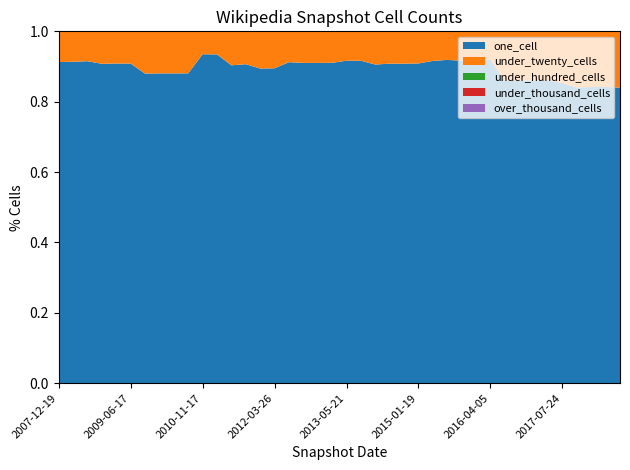

Reading left to right, transcribe all the data shown in this chart.

one_cell: 2007-12-19=324	2008-04-01=328	2008-10-10=334	2008-12-17=246	2009-04-06=248	2009-06-17=248	2009-09-25=139	2009-12-16=140	2010-04-01=140	2010-07-26=140	2010-11-17=287	2011-02-21=285	2011-06-10=346	2011-09-05=359	2012-01-18=389	2012-03-26=392	2012-07-13=489	2012-10-31=507	2012-12-11=507	2013-02-20=509	2013-05-21=571	2013-07-09=570	2013-09-10=576	2014-03-28=593	2014-09-08=622	2015-01-19=627	2015-04-09=632	2015-07-03=645	2015-10-01=670	2016-01-04=680	2016-04-05=679	2016-07-04=794	2016-10-07=793	2016-12-27=798	2017-04-12=803	2017-07-24=905	2017-10-12=870	2017-12-22=877	2018-04-09=879	2018-07-11=866
under_twenty_cells: 2007-12-19=31	2008-04-01=31	2008-10-10=31	2008-12-17=25	2009-04-06=25	2009-06-17=25	2009-09-25=19	2009-12-16=19	2010-04-01=19	2010-07-26=19	2010-11-17=20	2011-02-21=20	2011-06-10=37	2011-09-05=37	2012-01-18=46	2012-03-26=46	2012-07-13=47	2012-10-31=50	2012-12-11=50	2013-02-20=50	2013-05-21=52	2013-07-09=52	2013-09-10=60	2014-03-28=60	2014-09-08=63	2015-01-19=63	2015-04-09=58	2015-07-03=57	2015-10-01=61	2016-01-04=61	2016-04-05=59	2016-07-04=130	2016-10-07=129	2016-12-27=130	2017-04-12=130	2017-07-24=156	2017-10-12=165	2017-12-22=165	2018-04-09=165	2018-07-11=165
under_hundred_cells: 2007-12-19=0	2008-04-01=0	2008-10-10=0	2008-12-17=0	2009-04-06=0	2009-06-17=0	2009-09-25=0	2009-12-16=0	2010-04-01=0	2010-07-26=0	2010-11-17=0	2011-02-21=0	2011-06-10=0	2011-09-05=0	2012-01-18=0	2012-03-26=0	2012-07-13=0	2012-10-31=0	2012-12-11=0	2013-02-20=0	2013-05-21=0	2013-07-09=0	2013-09-10=0	2014-03-28=0	2014-09-08=0	2015-01-19=0	2015-04-09=0	2015-07-03=0	2015-10-01=0	2016-01-04=0	2016-04-05=0	2016-07-04=0	2016-10-07=0	2016-12-27=0	2017-04-12=0	2017-07-24=0	2017-10-12=0	2017-12-22=0	2018-04-09=0	2018-07-11=0
under_thousand_cells: 2007-12-19=0	2008-04-01=0	2008-10-10=0	2008-12-17=0	2009-04-06=0	2009-06-17=0	2009-09-25=0	2009-12-16=0	2010-04-01=0	2010-07-26=0	2010-11-17=0	2011-02-21=0	2011-06-10=0	2011-09-05=0	2012-01-18=0	2012-03-26=0	2012-07-13=0	2012-10-31=0	2012-12-11=0	2013-02-20=0	2013-05-21=0	2013-07-09=0	2013-09-10=0	2014-03-28=0	2014-09-08=0	2015-01-19=0	2015-04-09=0	2015-07-03=0	2015-10-01=0	2016-01-04=0	2016-04-05=0	2016-07-04=0	2016-10-07=0	2016-12-27=0	2017-04-12=0	2017-07-24=0	2017-10-12=0	2017-12-22=0	2018-04-09=0	2018-07-11=0
over_thousand_cells: 2007-12-19=0	2008-04-01=0	2008-10-10=0	2008-12-17=0	2009-04-06=0	2009-06-17=0	2009-09-25=0	2009-12-16=0	2010-04-01=0	2010-07-26=0	2010-11-17=0	2011-02-21=0	2011-06-10=0	2011-09-05=0	2012-01-18=0	2012-03-26=0	2012-07-13=0	2012-10-31=0	2012-12-11=0	2013-02-20=0	2013-05-21=0	2013-07-09=0	2013-09-10=0	2014-03-28=0	2014-09-08=0	2015-01-19=0	2015-04-09=0	2015-07-03=0	2015-10-01=0	2016-01-04=0	2016-04-05=0	2016-07-04=0	2016-10-07=0	2016-12-27=0	2017-04-12=0	2017-07-24=0	2017-10-12=0	2017-12-22=0	2018-04-09=0	2018-07-11=0